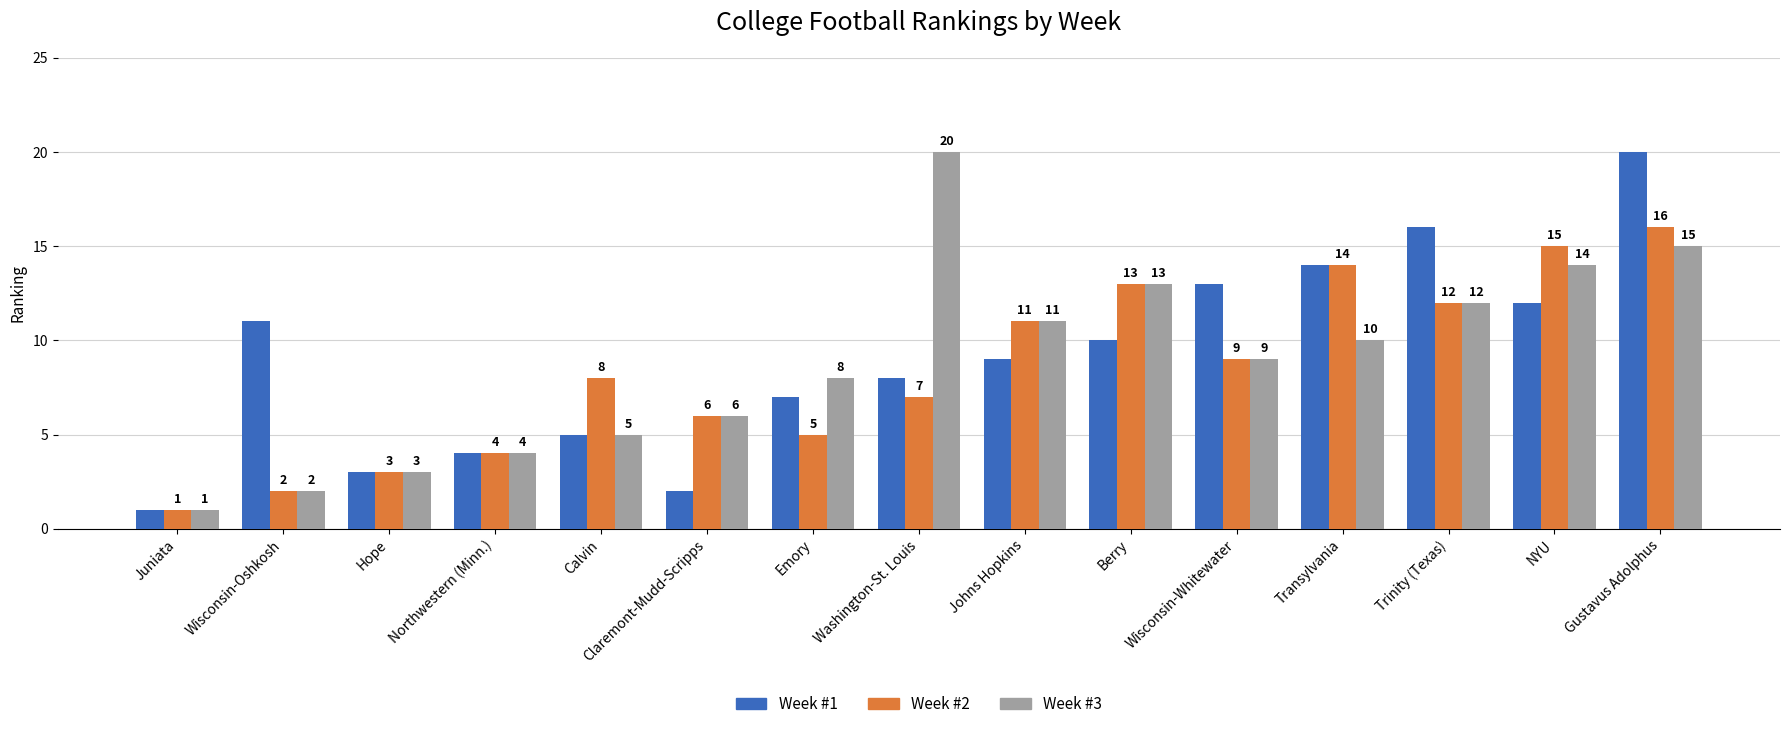

List the series in order of their overall mean, highest first.

Week #1, Week #3, Week #2